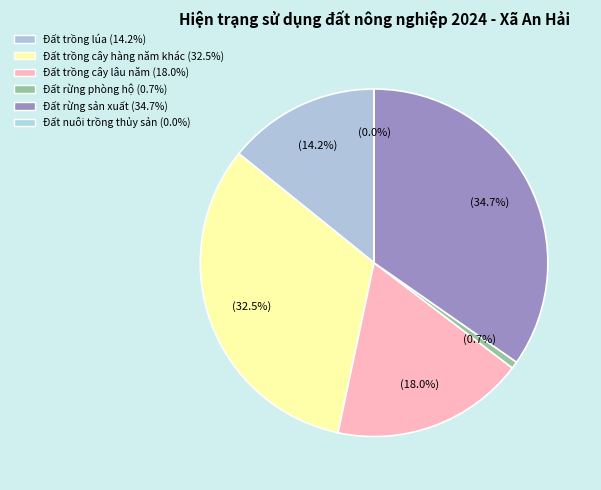

Does any single category account for the majority?

No